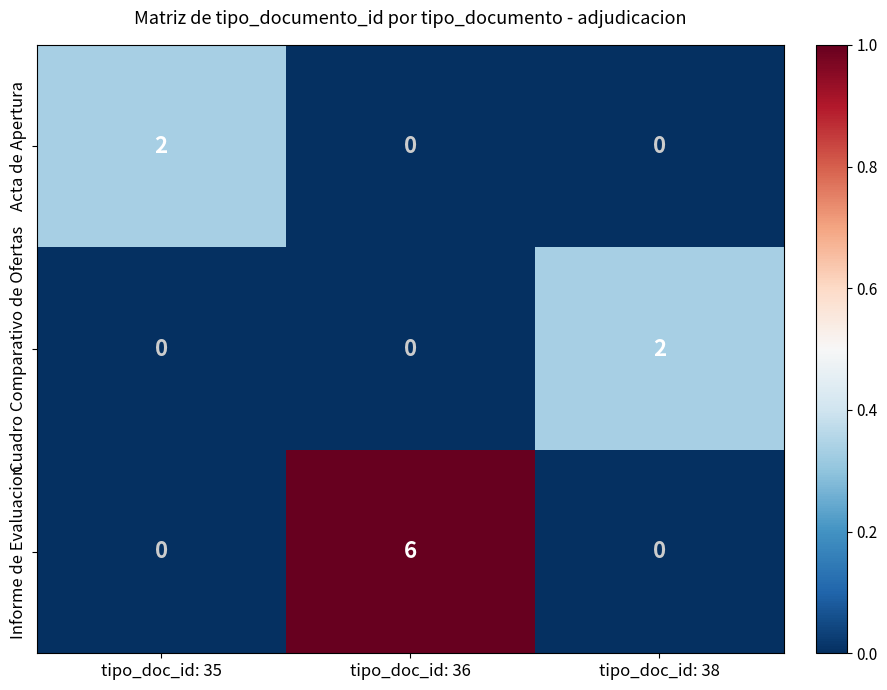

What is the difference between the highest and lowest values at tipo_doc_id: 36?

6